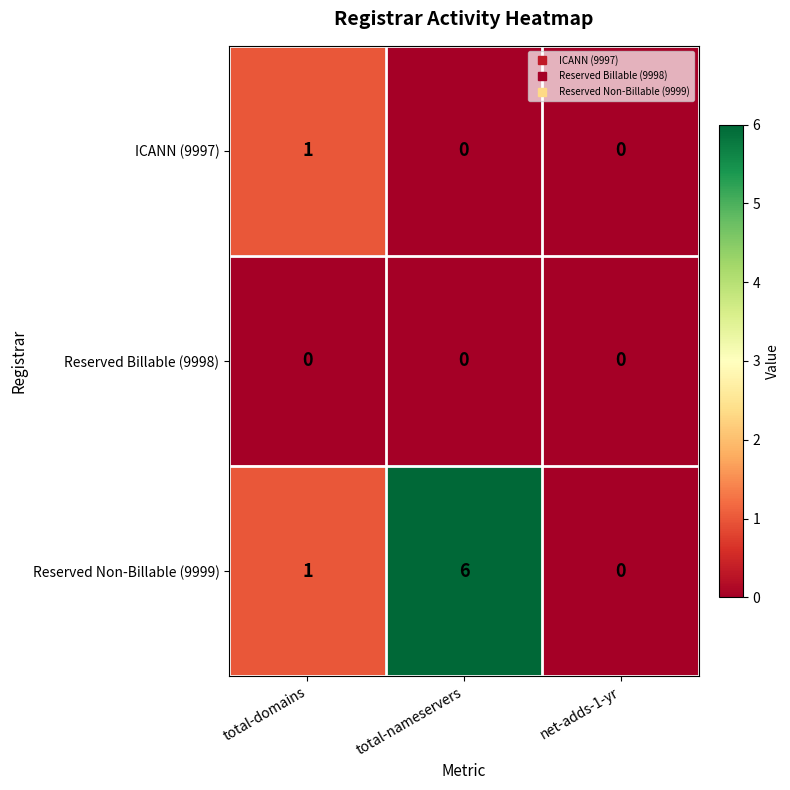

Which series has the widest spread of values?

Reserved Non-Billable (9999)